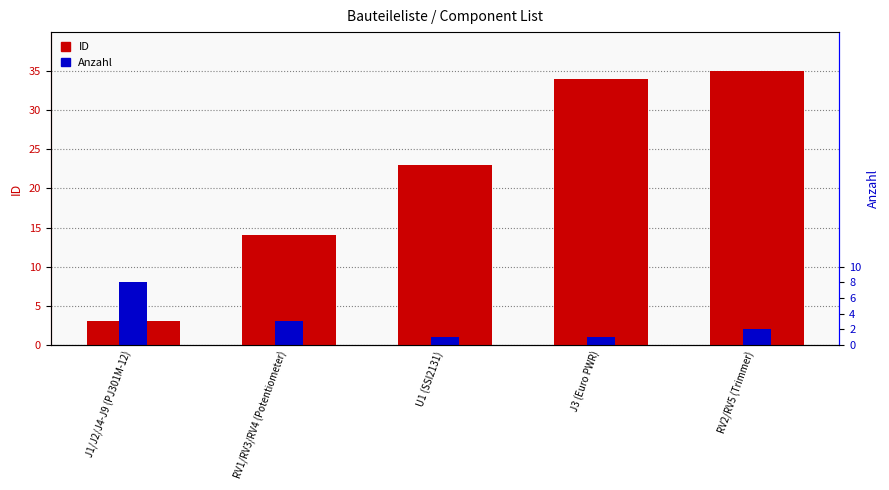

Rank the categories by Anzahl value from highest to lowest.

J1/J2/J4-J9 (PJ301M-12), RV1/RV3/RV4 (Potentiometer), RV2/RV5 (Trimmer), U1 (SSI2131), J3 (Euro PWR)